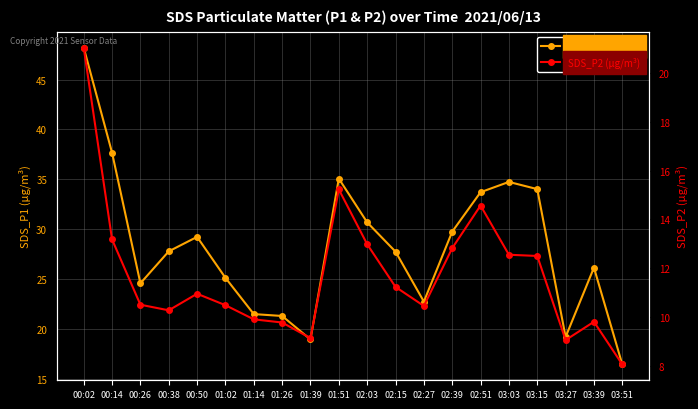

Which category has the lowest value across all series?

03:51